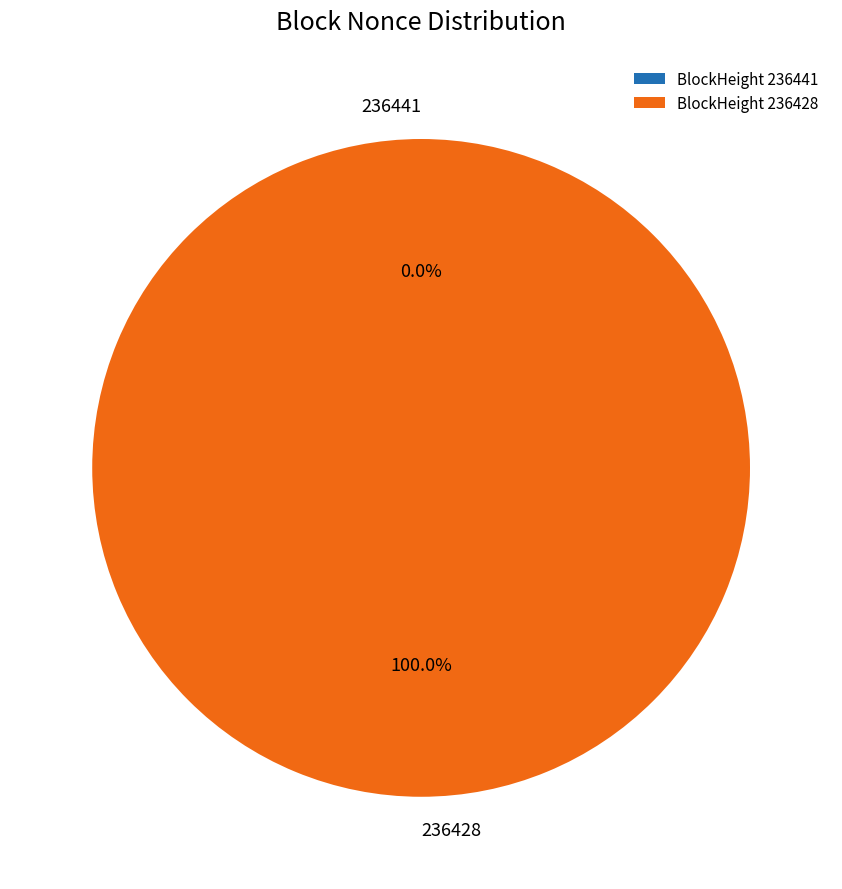

Does 236441 represent more than half of the total?

No